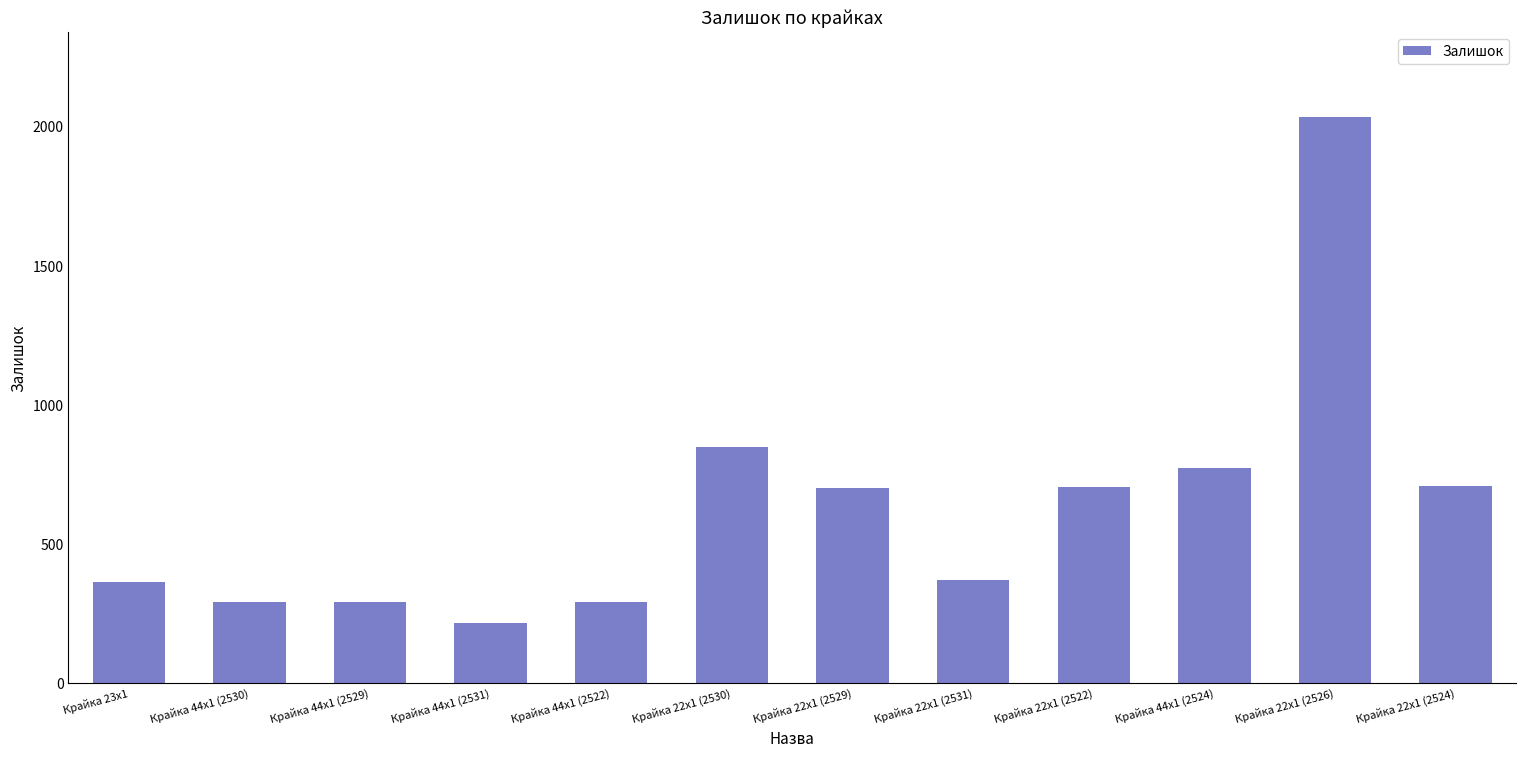

Approximately how many times larger is the value at Крайка 22x1 (2531) compared to Крайка 23x1?

1.0